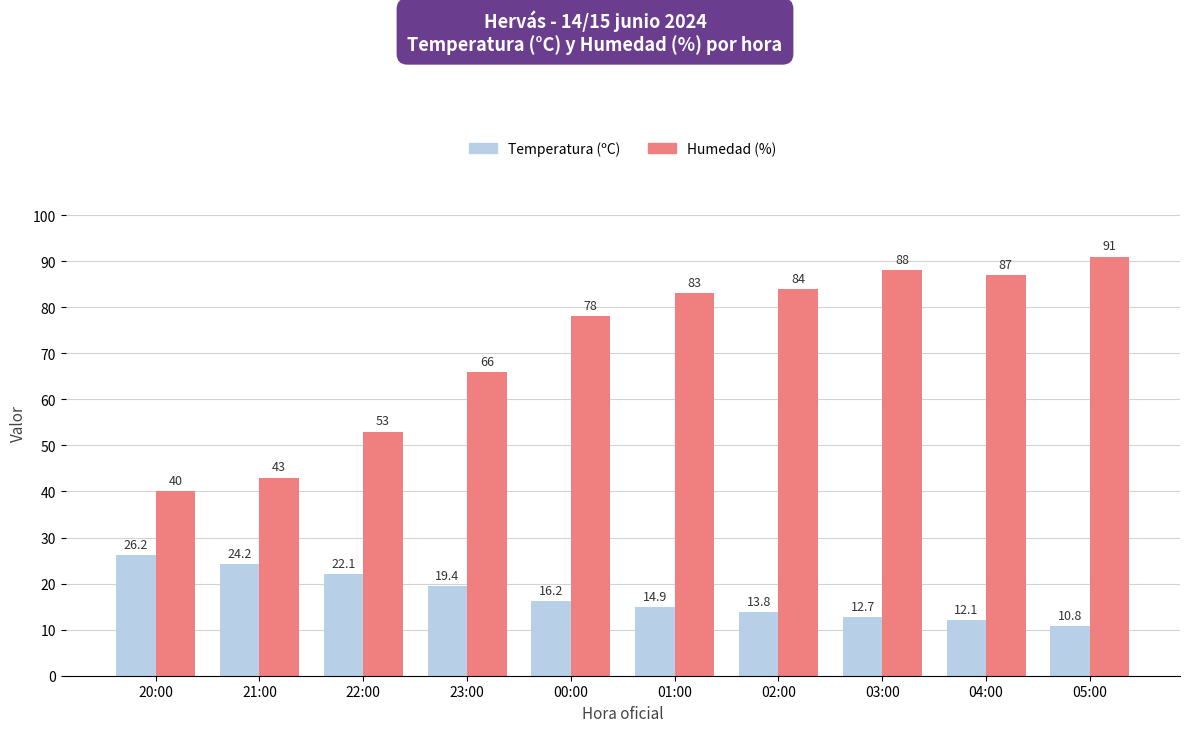

What is the difference between the maximum and minimum values in the Temperatura (ºC) series?

15.4